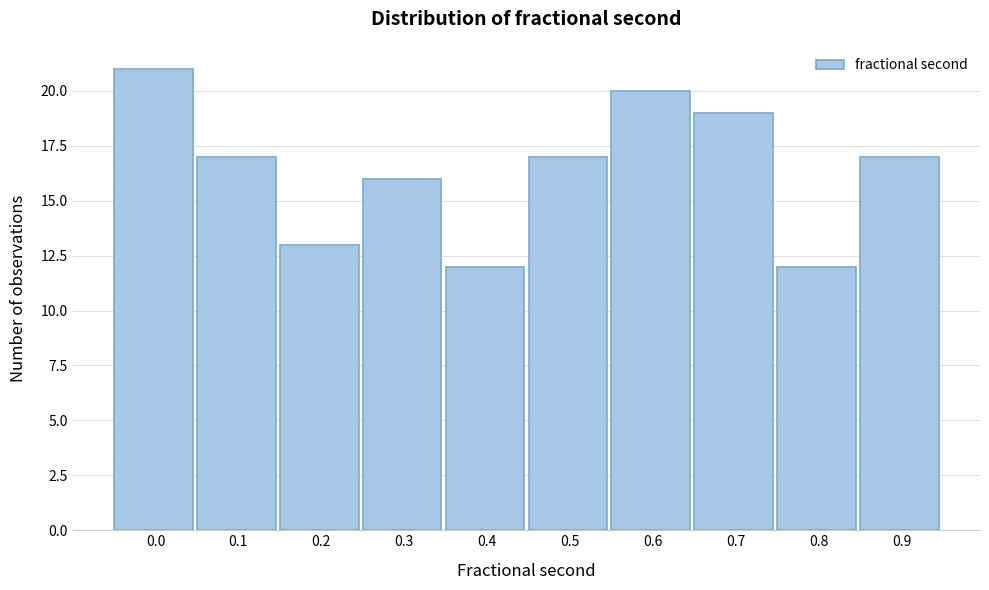

Reading left to right, list all the values displayed in this chart.

21	17	13	16	12	17	20	19	12	17